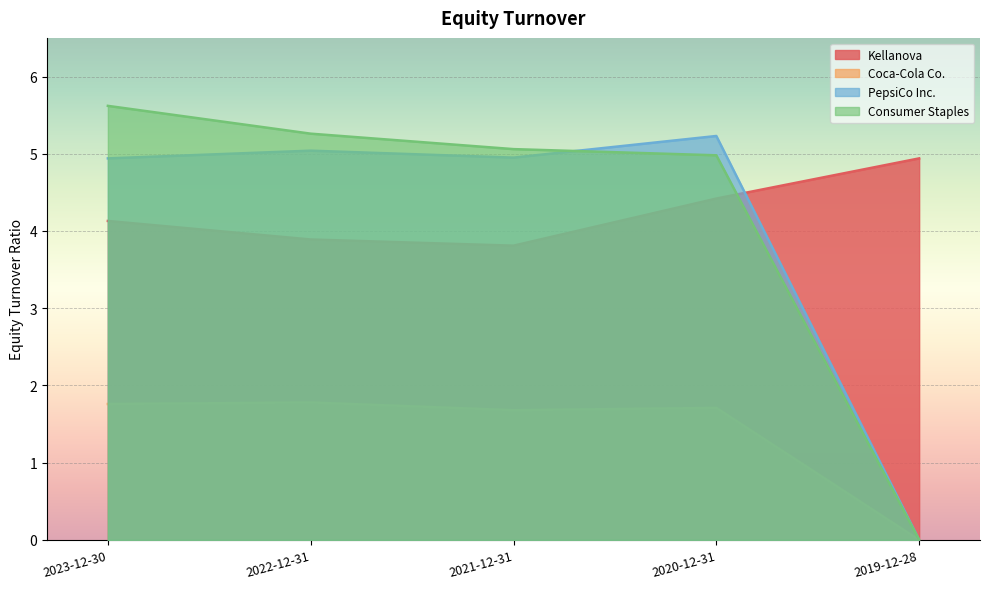

After their last crossing, which series has the higher values: Kellanova or Consumer Staples?

Kellanova